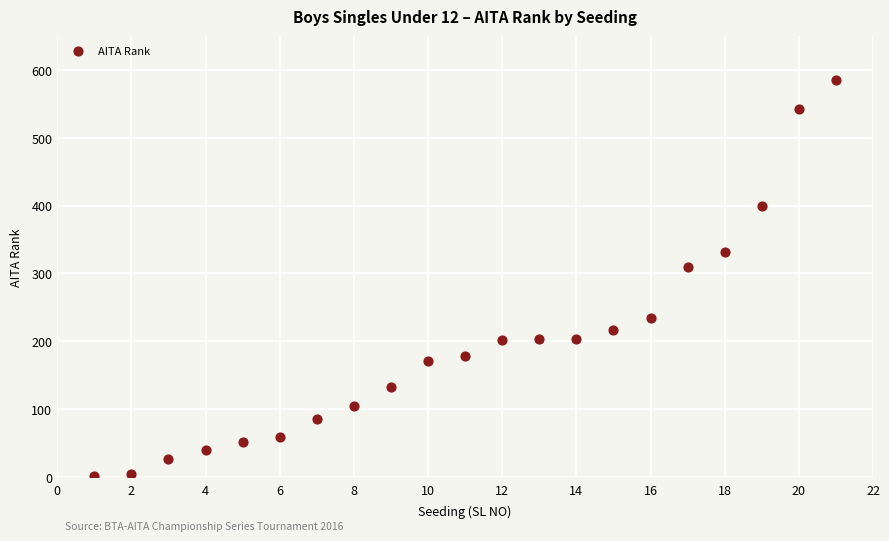

What is the range of X values (max minus min)?

20